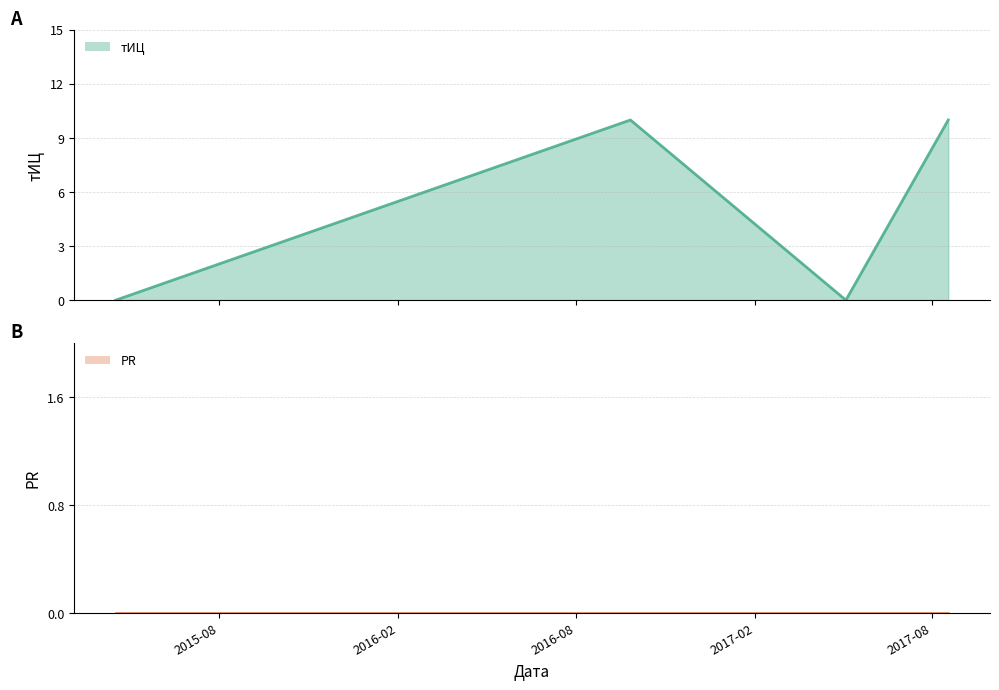

What is the sum of all values?

20